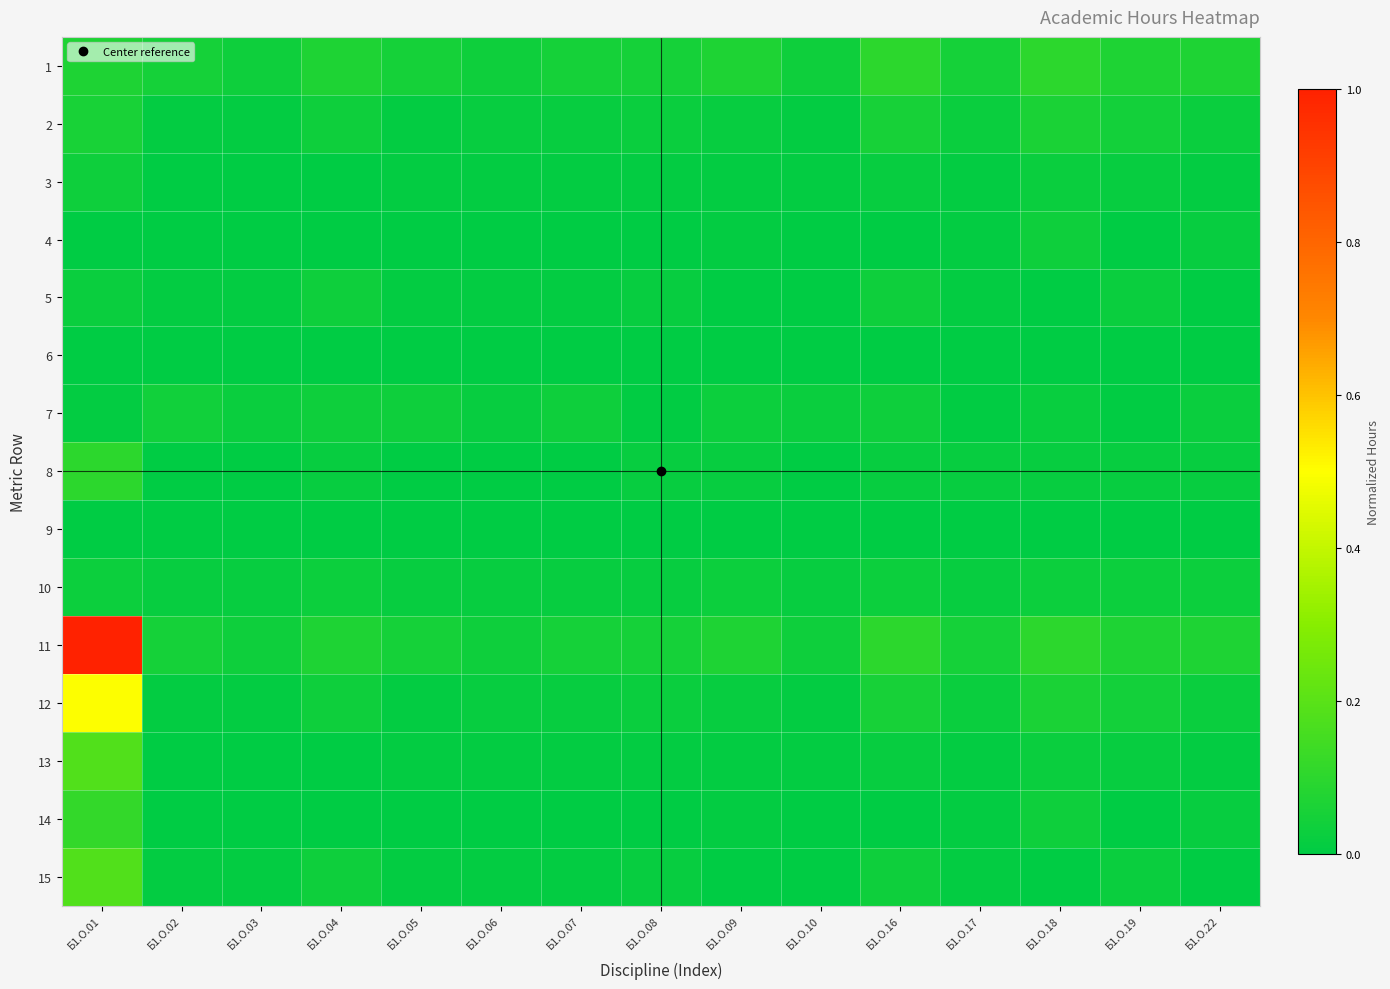

How many series are shown in this chart?

15